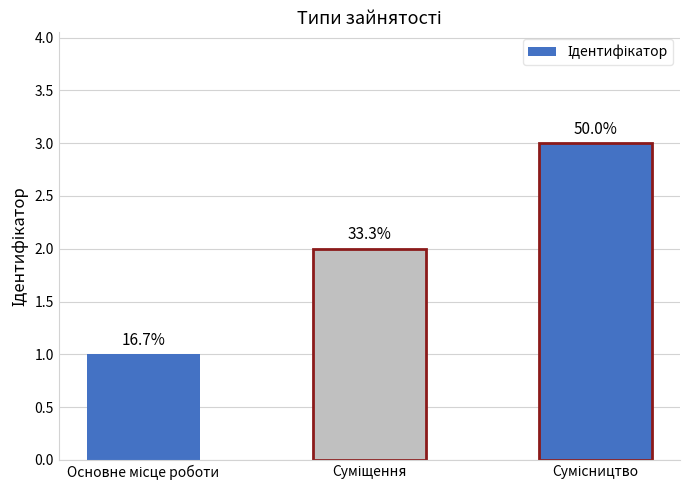

What is the minimum value shown in the chart?

1